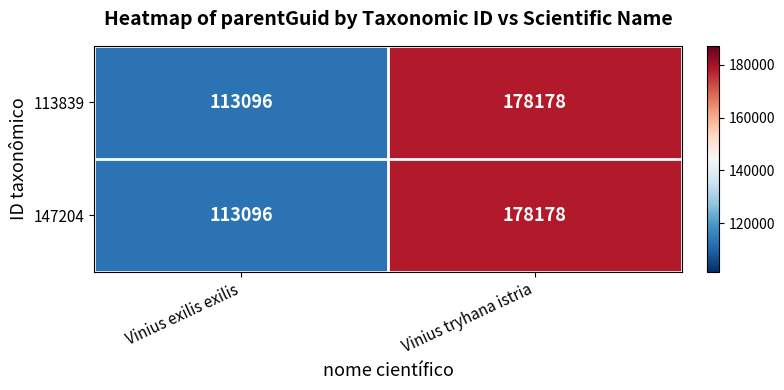

The value of 147204 at Vinius tryhana istria is 178178. True or false?

True